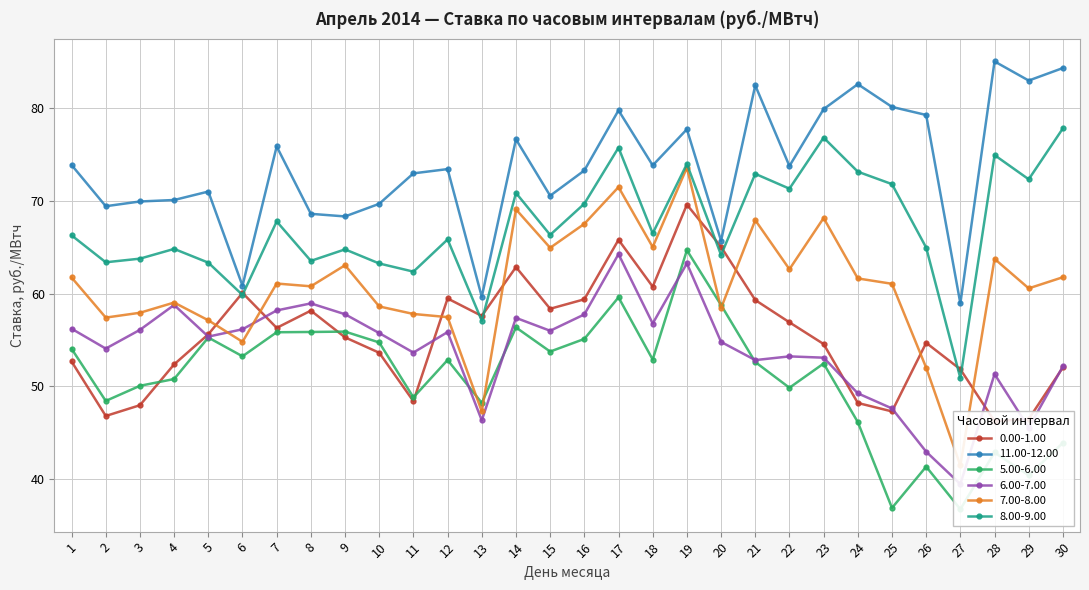

Between which two adjacent categories do 0.00-1.00 and 8.00-9.00 first intersect?

5 and 6